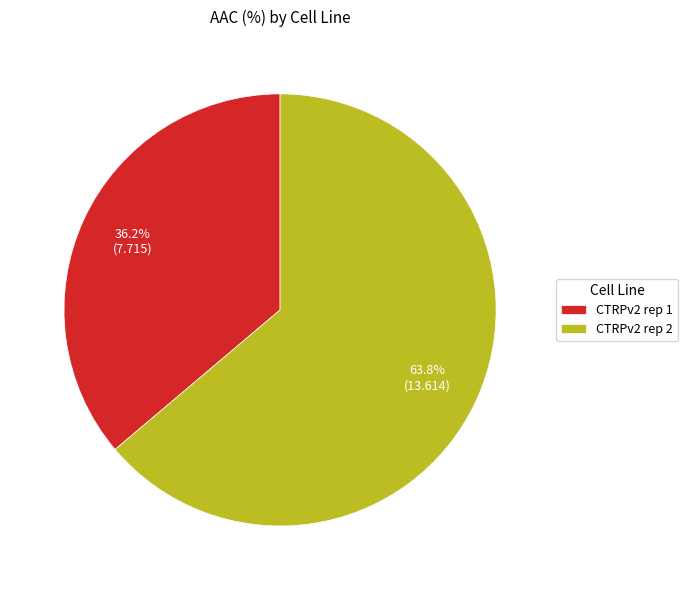

What percentage do CTRPv2 rep 2 and CTRPv2 rep 1 together represent?

100.0%